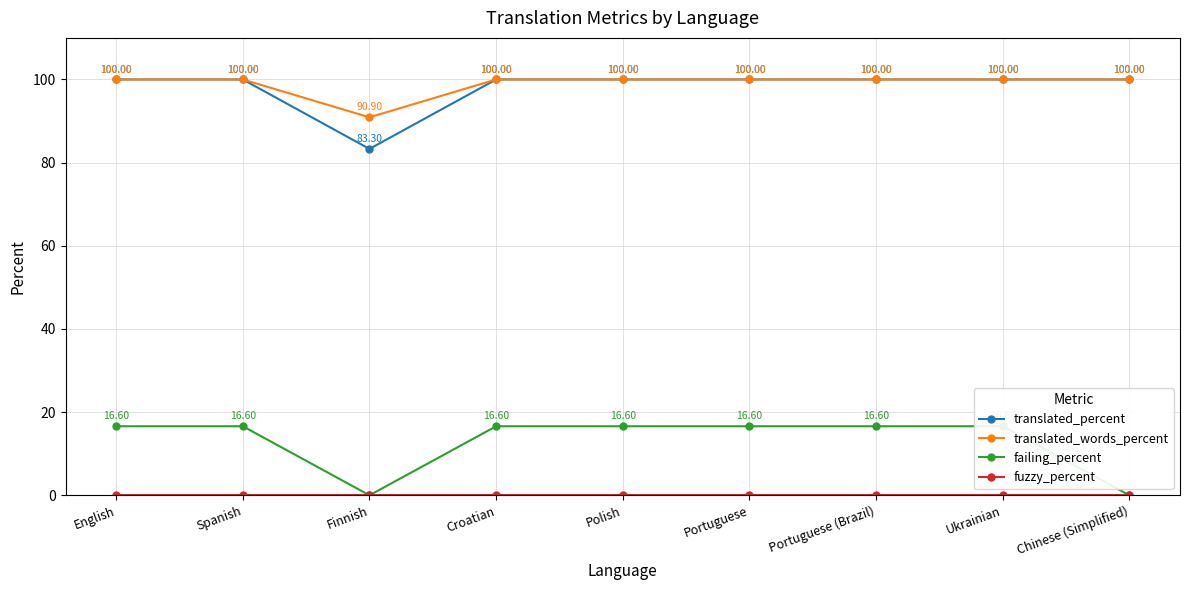

At how many categories does at least one series exceed 33?

9